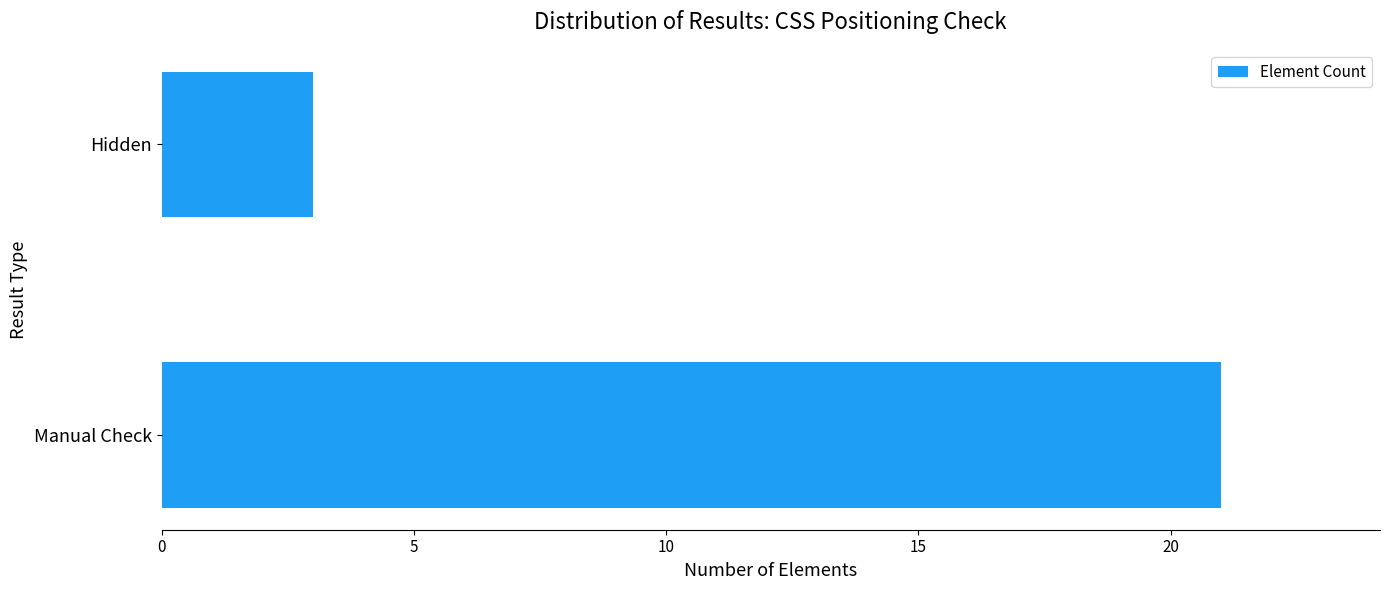

What is the average value?

12